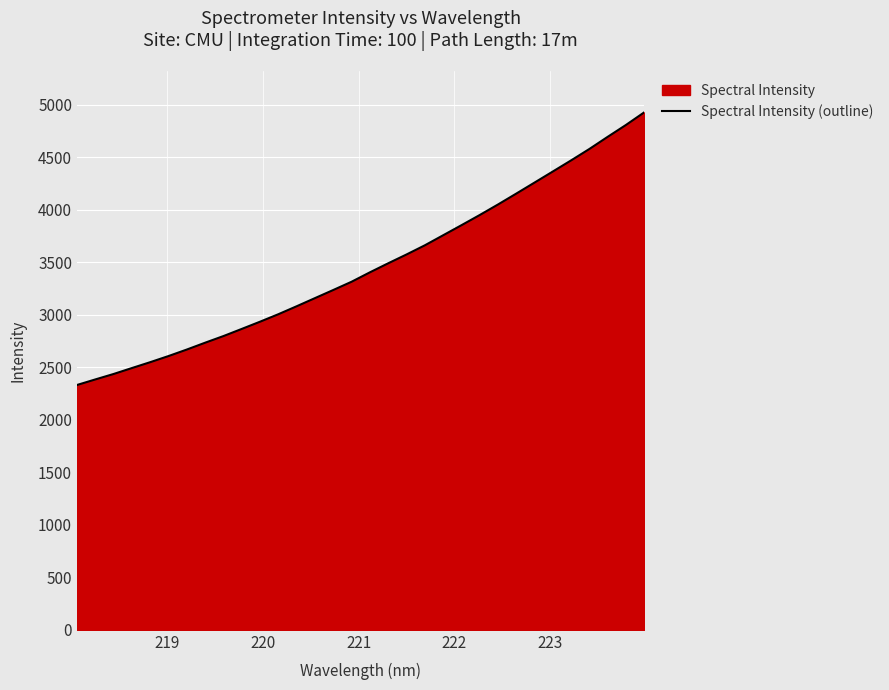

What is the smallest value displayed?

2331.1